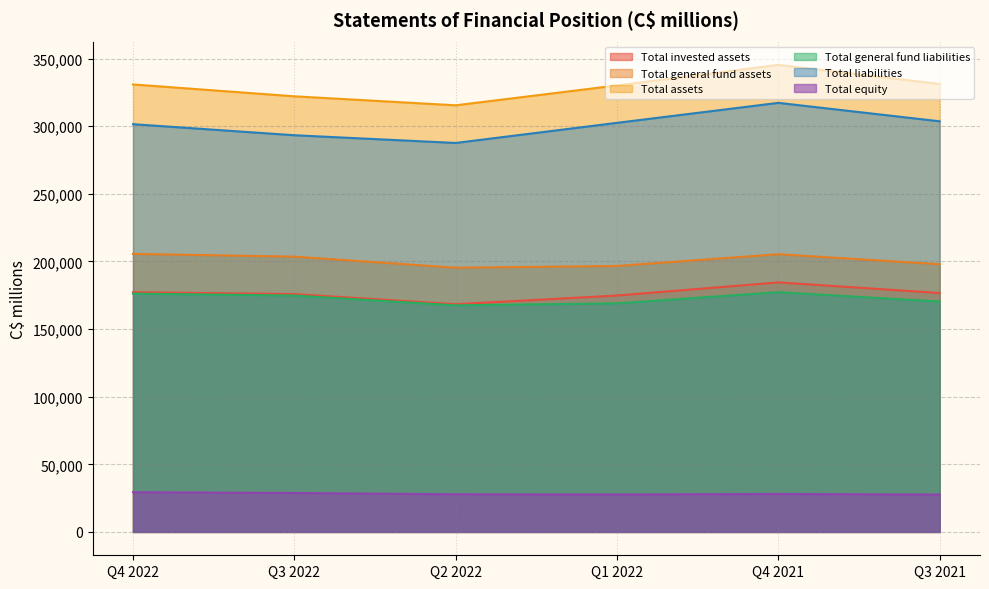

Reading left to right, transcribe all the data shown in this chart.

Total invested assets: Q4 2022=177292	Q3 2022=175863	Q2 2022=168391	Q1 2022=174817	Q4 2021=184522	Q3 2021=176689
Total general fund assets: Q4 2022=205614	Q3 2022=203567	Q2 2022=195382	Q1 2022=196685	Q4 2021=205374	Q3 2021=197948
Total assets: Q4 2022=330906	Q3 2022=322131	Q2 2022=315480	Q1 2022=330181	Q4 2021=345370	Q3 2021=331253
Total general fund liabilities: Q4 2022=176237	Q3 2022=174782	Q2 2022=167549	Q1 2022=169021	Q4 2021=177301	Q3 2021=170353
Total liabilities: Q4 2022=301529	Q3 2022=293346	Q2 2022=287647	Q1 2022=302517	Q4 2021=317297	Q3 2021=303658
Total equity: Q4 2022=29377	Q3 2022=28785	Q2 2022=27833	Q1 2022=27664	Q4 2021=28073	Q3 2021=27595